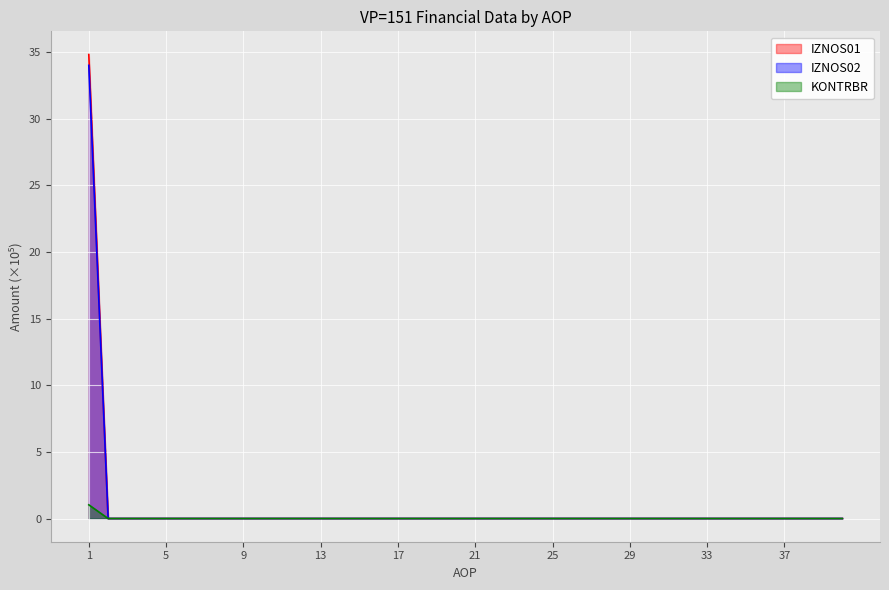

Reading left to right, list all the values displayed in this chart.

IZNOS01: 1=34.8	2=0.0	3=0.0	4=0.0	5=0.0	6=0.0	7=0.0	8=0.0	9=0.0	10=0.0	11=0.0	12=0.0	13=0.0	14=0.0	15=0.0	16=0.0	17=0.0	18=0.0	19=0.0	20=0.0	21=0.0	22=0.0	23=0.0	24=0.0	25=0.0	26=0.0	27=0.0	28=0.0	29=0.0	30=0.0	31=0.0	32=0.0	33=0.0	34=0.0	35=0.0	36=0.0	37=0.0	38=0.0	39=0.0	40=0.0
IZNOS02: 1=34.0	2=0.0	3=0.0	4=0.0	5=0.0	6=0.0	7=0.0	8=0.0	9=0.0	10=0.0	11=0.0	12=0.0	13=0.0	14=0.0	15=0.0	16=0.0	17=0.0	18=0.0	19=0.0	20=0.0	21=0.0	22=0.0	23=0.0	24=0.0	25=0.0	26=0.0	27=0.0	28=0.0	29=0.0	30=0.0	31=0.0	32=0.0	33=0.0	34=0.0	35=0.0	36=0.0	37=0.0	38=0.0	39=0.0	40=0.0
KONTRBR: 1=1.0	2=0.0	3=0.0	4=0.0	5=0.0	6=0.0	7=0.0	8=0.0	9=0.0	10=0.0	11=0.0	12=0.0	13=0.0	14=0.0	15=0.0	16=0.0	17=0.0	18=0.0	19=0.0	20=0.0	21=0.0	22=0.0	23=0.0	24=0.0	25=0.0	26=0.0	27=0.0	28=0.0	29=0.0	30=0.0	31=0.0	32=0.0	33=0.0	34=0.0	35=0.0	36=0.0	37=0.0	38=0.0	39=0.0	40=0.0